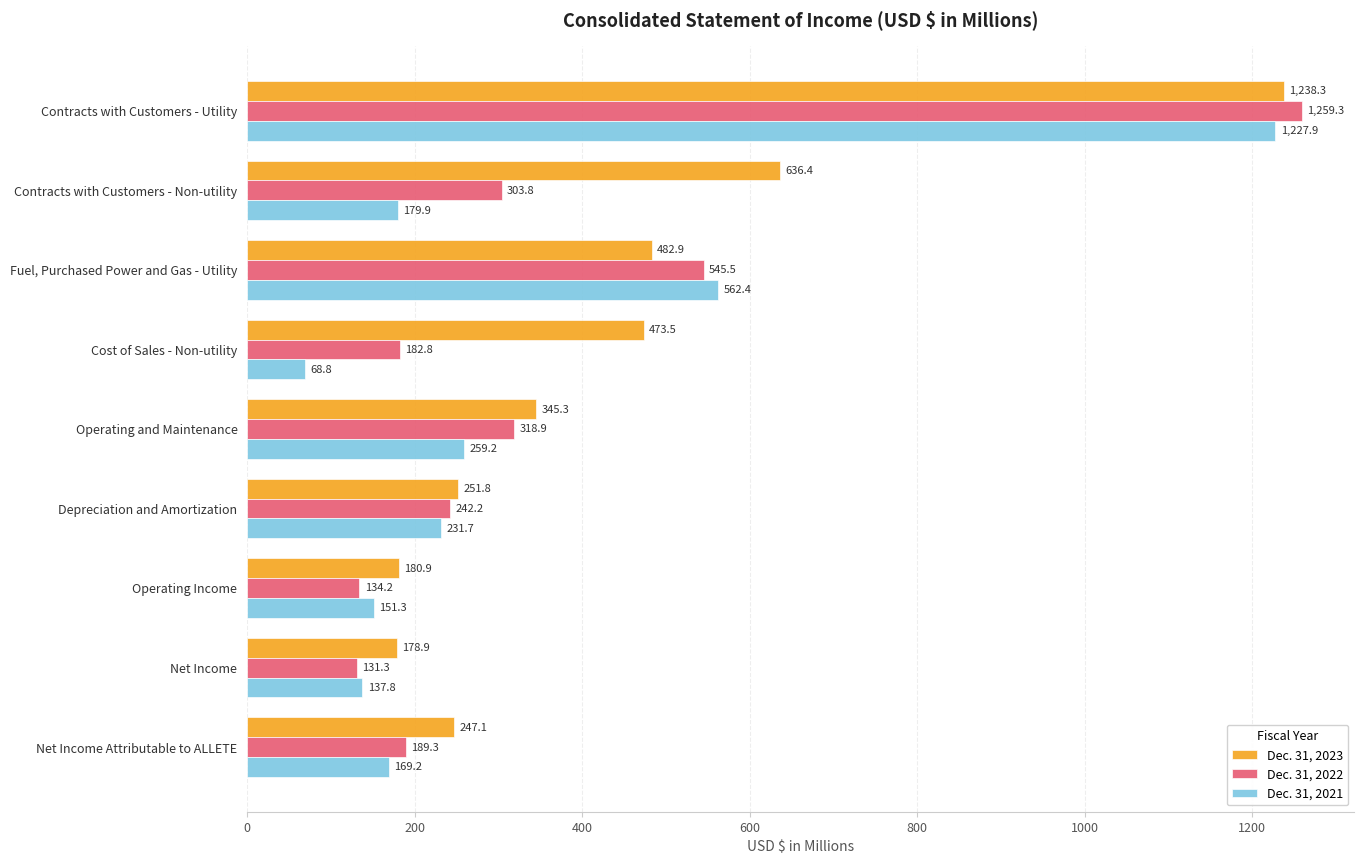

What is the difference between the maximum and minimum values in the Dec. 31, 2023 series?

1059.4